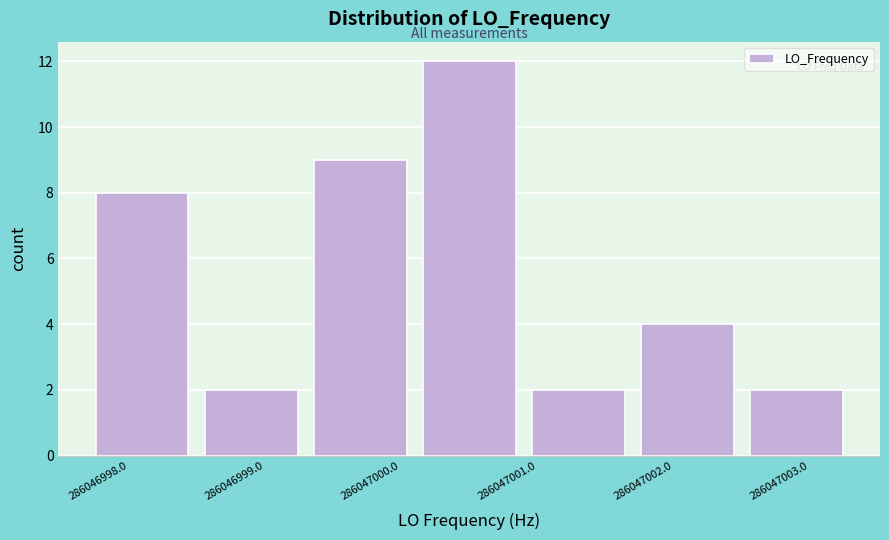

How tall is the bar that spans 286046998.5 to 286046999.3 on the x-axis? The values are not printed on the chart, so give them approximately, as read against the axis.

2